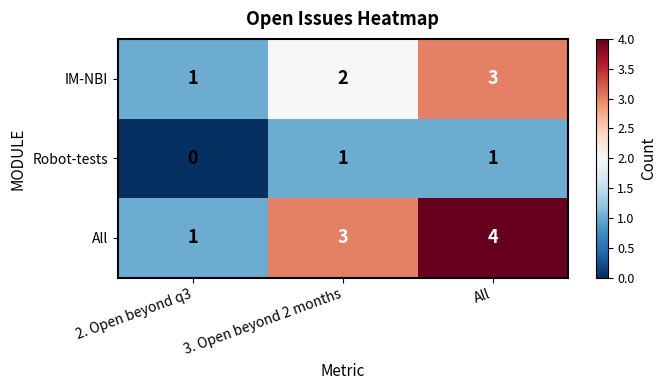

At which label does IM-NBI reach its minimum?

2. Open beyond q3